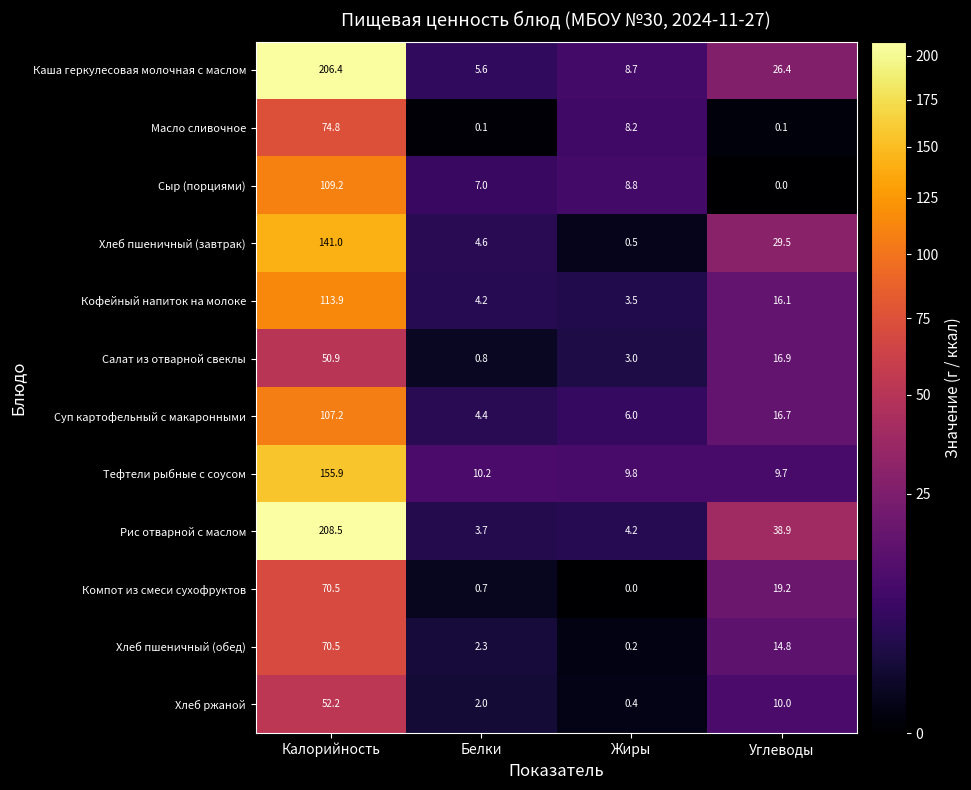

Where is Салат из отварной свеклы nearest to the value 25?

Углеводы